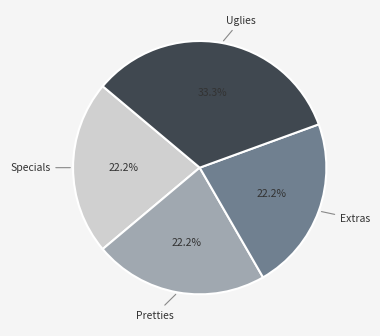

Is there any slice that represents more than half of the pie?

No